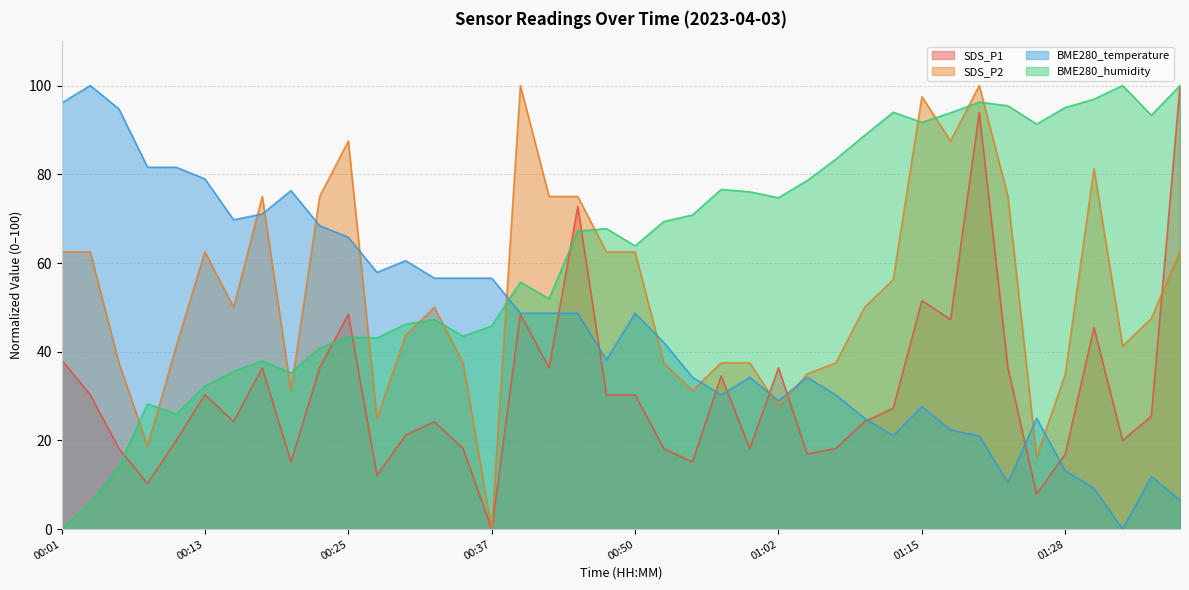

Reading left to right, list all the values displayed in this chart.

SDS_P1: 38.2	30.3	18.2	10.3	20.0	30.3	24.2	36.4	15.2	36.4	48.5	12.1	21.2	24.2	18.2	0.0	48.5	36.4	72.7	30.3	30.3	18.2	15.2	34.5	18.2	36.4	17.0	18.2	24.2	27.3	51.5	47.3	93.9	36.4	7.9	17.0	45.5	20.0	25.5	100.0
SDS_P2: 62.5	62.5	37.5	18.8	41.3	62.5	50.0	75.0	31.2	75.0	87.5	25.0	43.8	50.0	37.5	0.0	100.0	75.0	75.0	62.5	62.5	37.5	31.2	37.5	37.5	27.5	35.0	37.5	50.0	56.3	97.5	87.5	100.0	75.0	16.2	35.0	81.3	41.3	47.5	62.5
BME280_temperature: 96.1	100.0	94.7	81.6	81.6	78.9	69.7	71.1	76.3	68.4	65.8	57.9	60.5	56.6	56.6	56.6	48.7	48.7	48.7	38.2	48.7	42.1	34.2	30.3	34.2	28.9	34.2	30.3	25.0	21.1	27.6	22.4	21.1	10.5	25.0	13.2	9.2	0.0	11.8	6.6
BME280_humidity: 0.0	5.9	14.1	28.2	26.0	32.3	35.6	37.9	35.2	40.8	43.2	43.1	46.2	47.3	43.5	45.8	55.7	51.9	67.2	67.7	63.9	69.3	70.8	76.6	76.0	74.7	78.6	83.4	88.8	94.0	91.7	93.8	96.3	95.4	91.3	95.0	96.9	100.0	93.3	100.0